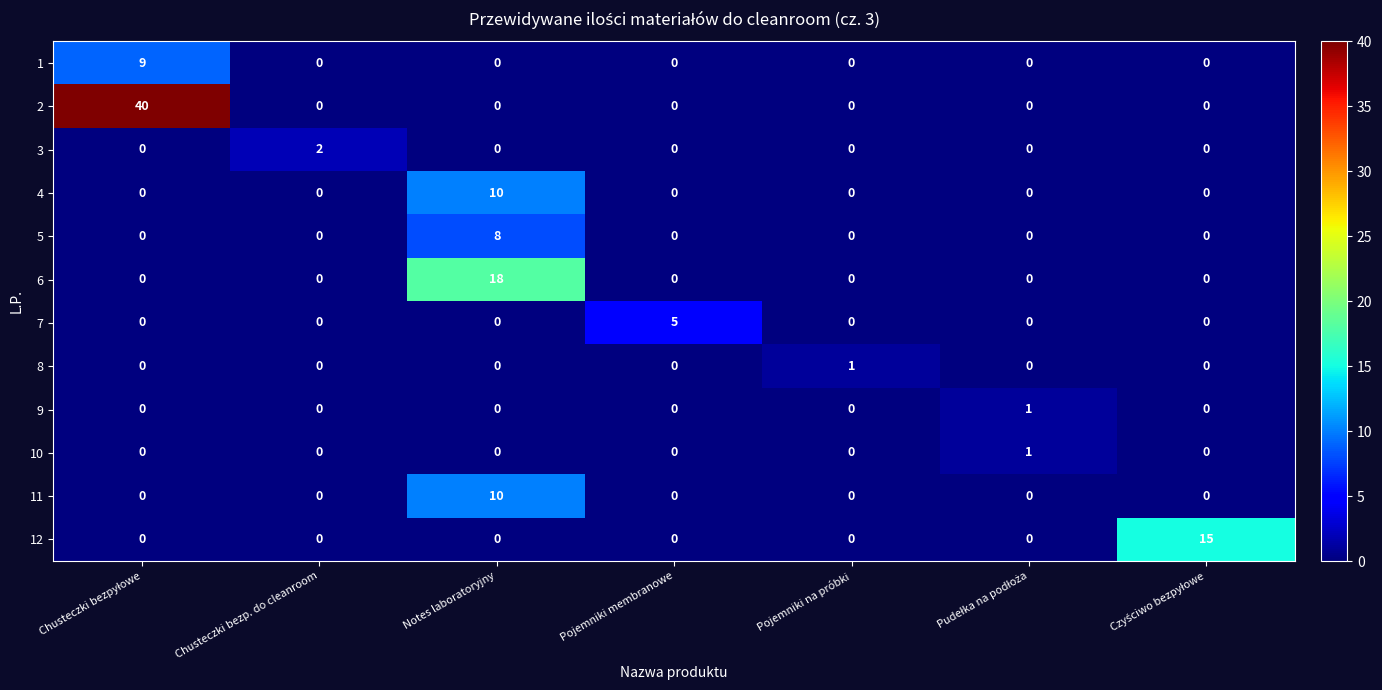

What is the maximum value for 11?

10